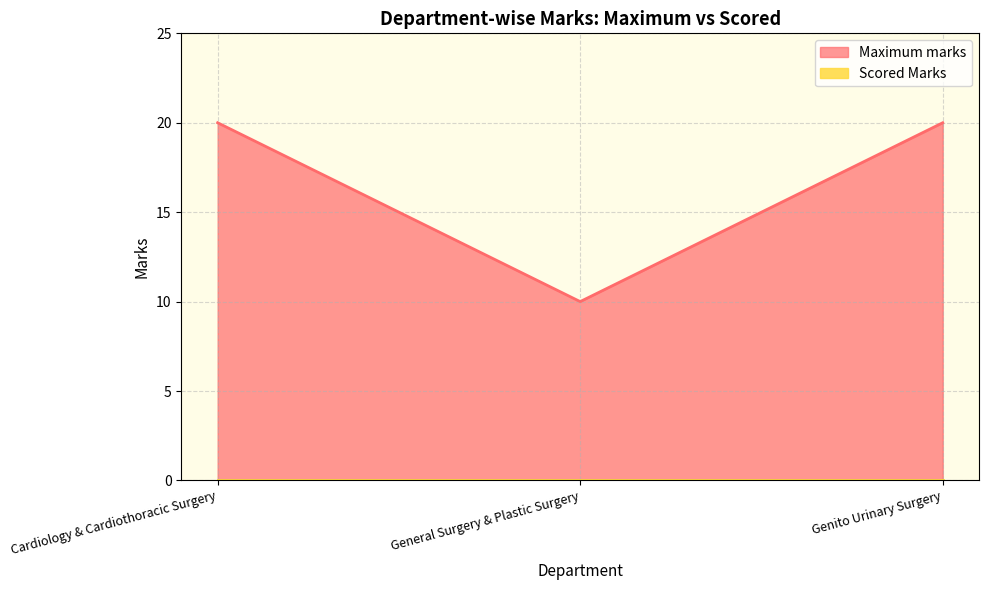

What is the difference between the values at General Surgery & Plastic Surgery and Cardiology & Cardiothoracic Surgery?

10